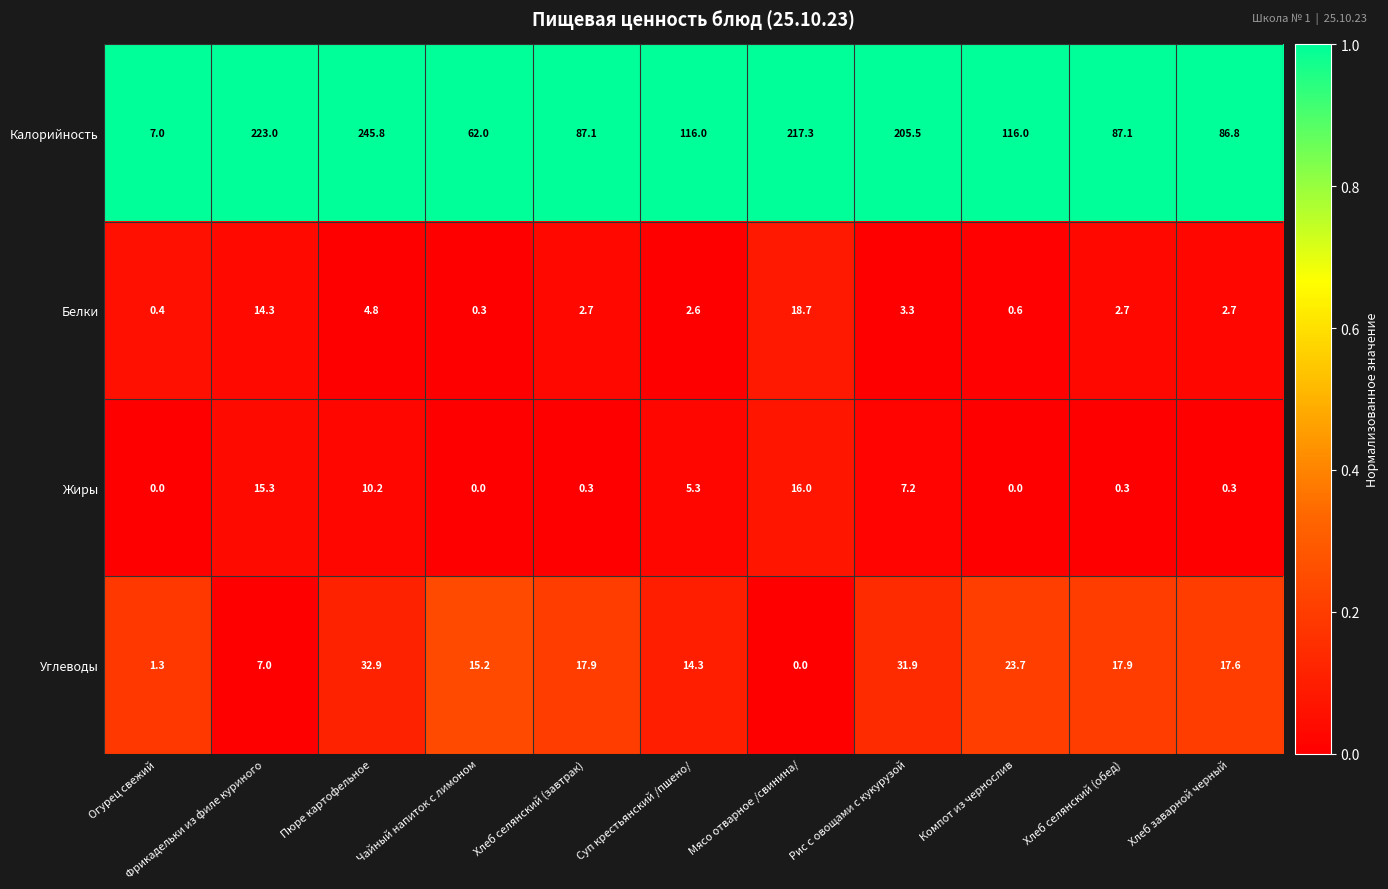

Which series has the largest total across all categories?

Калорийность